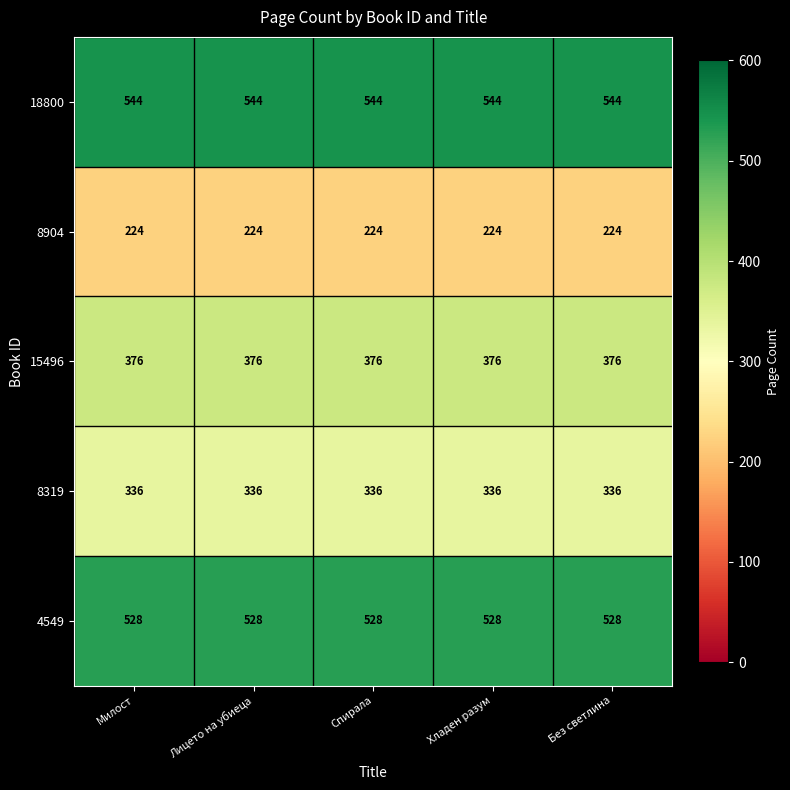

Which series has the largest total across all categories?

18800